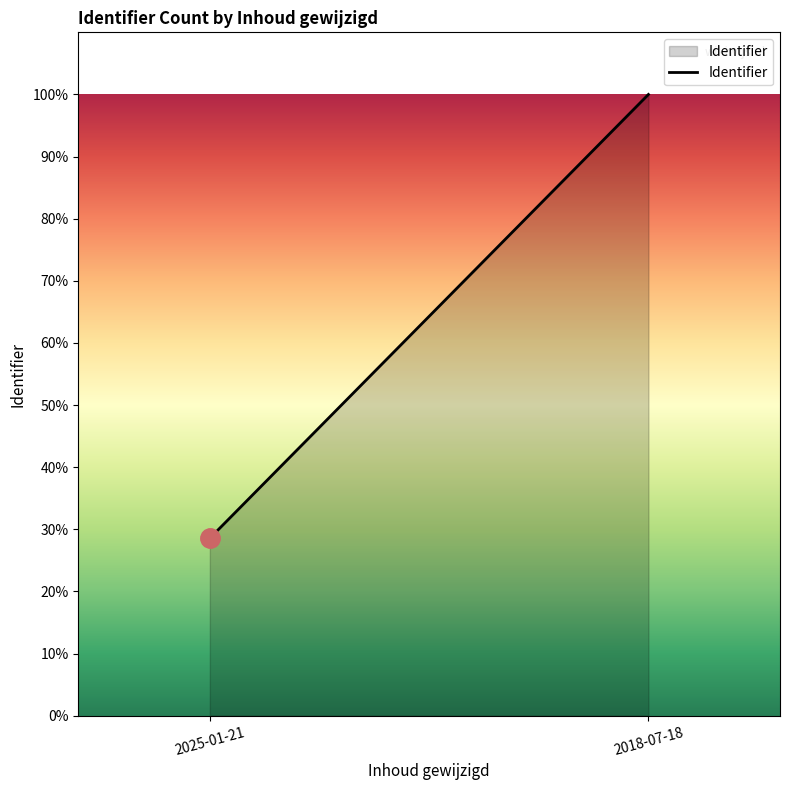

What is the maximum value shown in the chart?

100.0